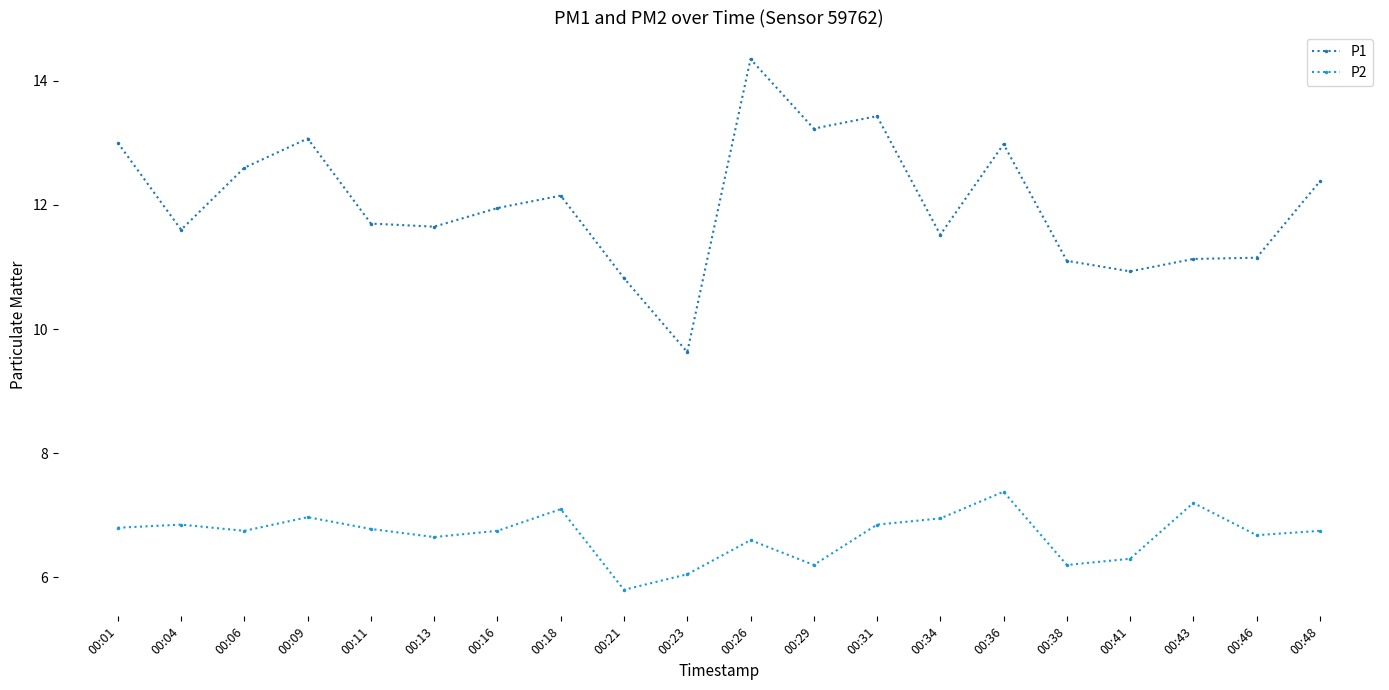

Read the P2 value at 00:01.

6.8